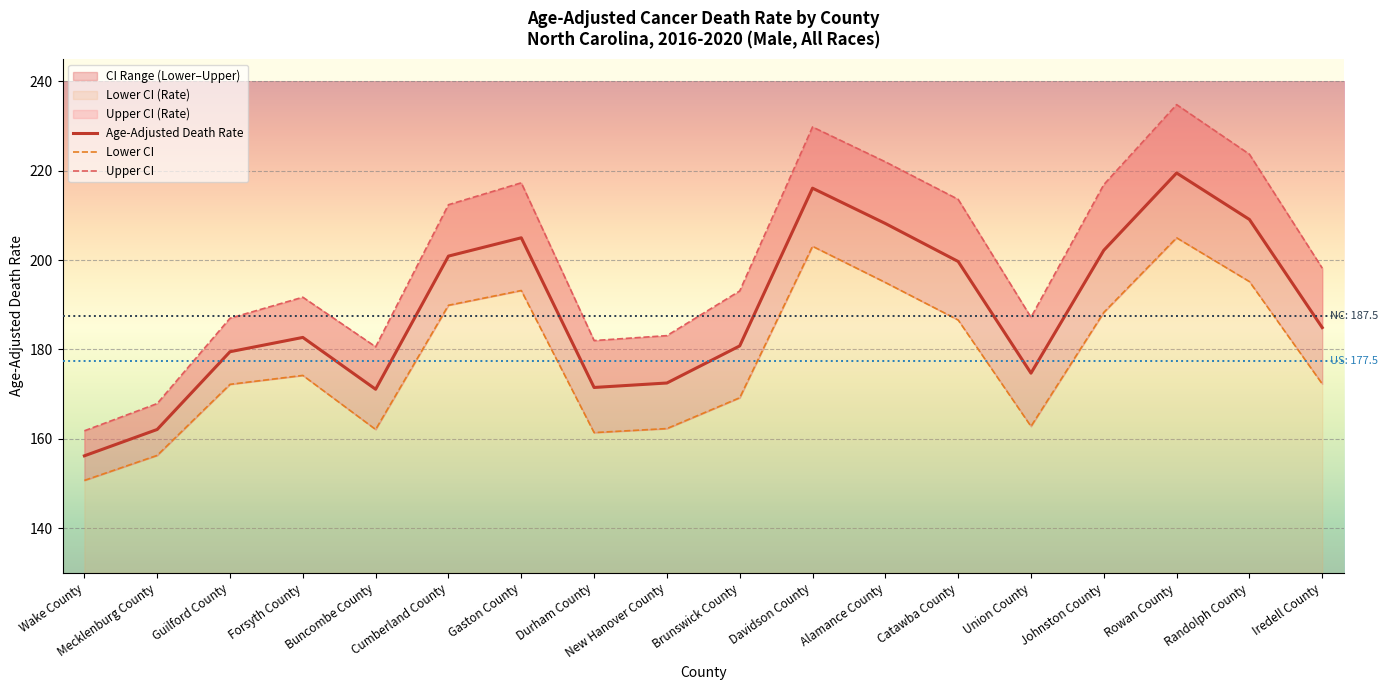

What is the total value across all series at Union County?

524.7